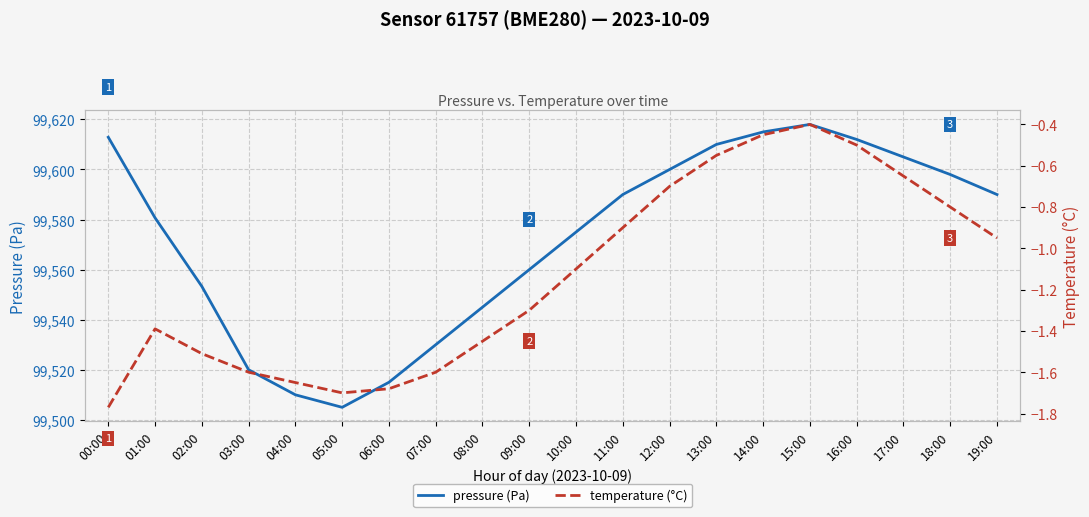

What are all the series names shown in the legend?

pressure (Pa), temperature (°C)